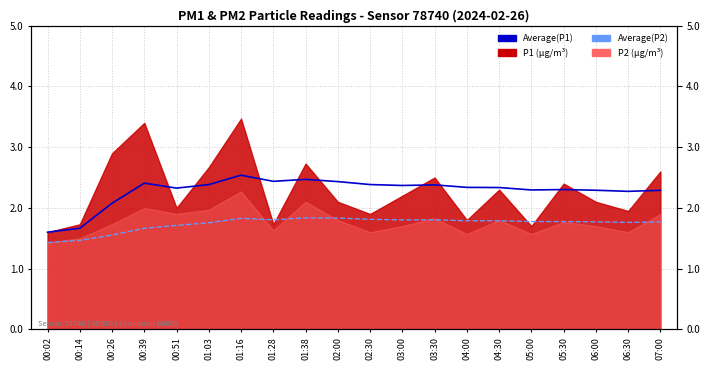

What is the label of the 1st point from the left?

00:02